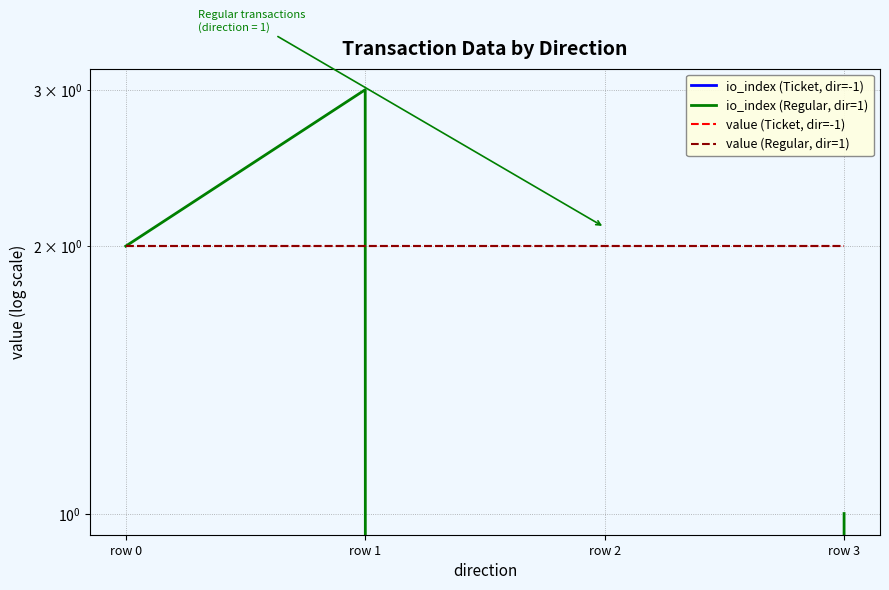

Is it true that value (Regular, dir=1) equals 2.0 at row 0?

True